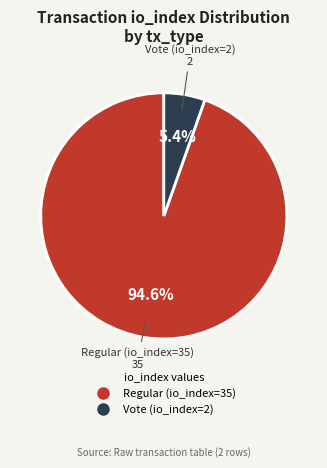

True or false: Regular (io_index=35) accounts for 99% of the total.

False